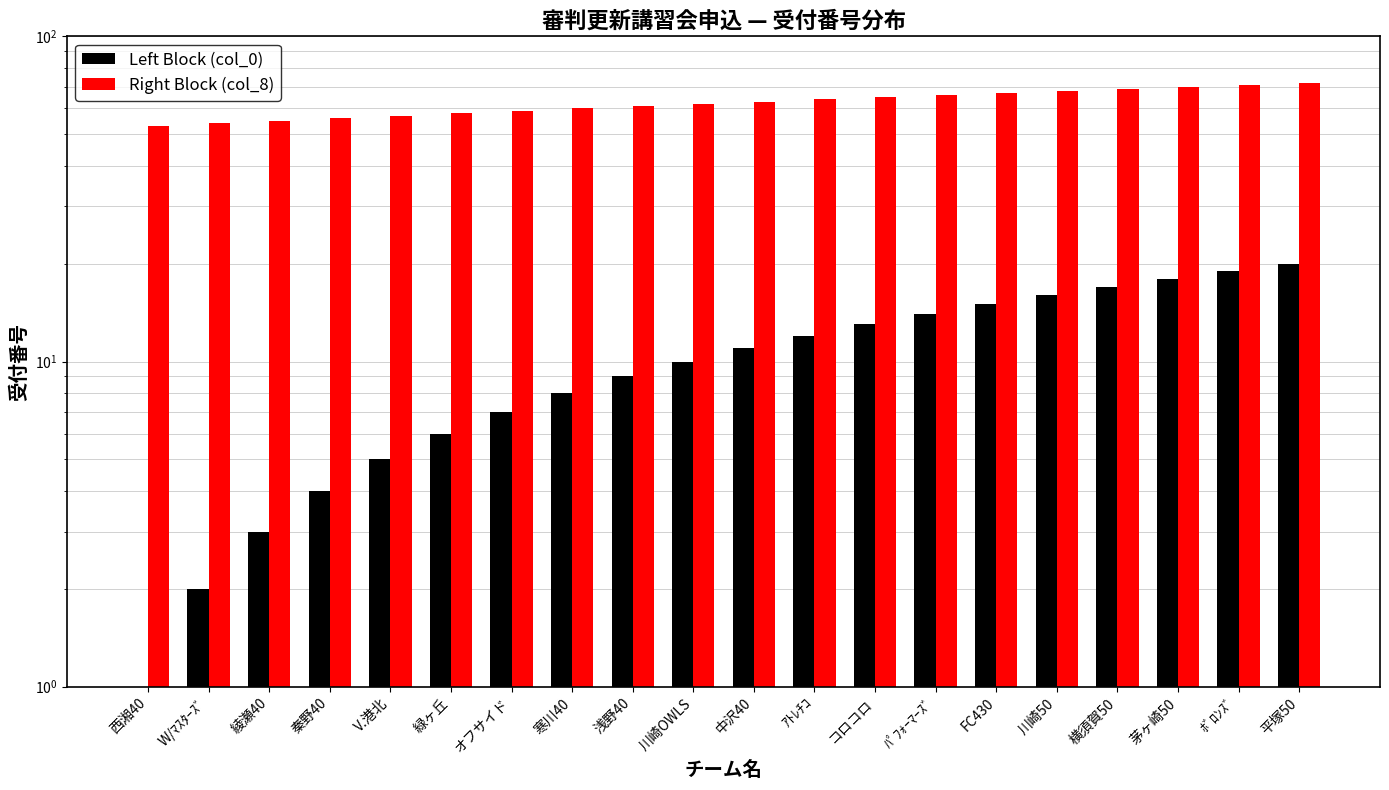

How many bars are there in each group?

2